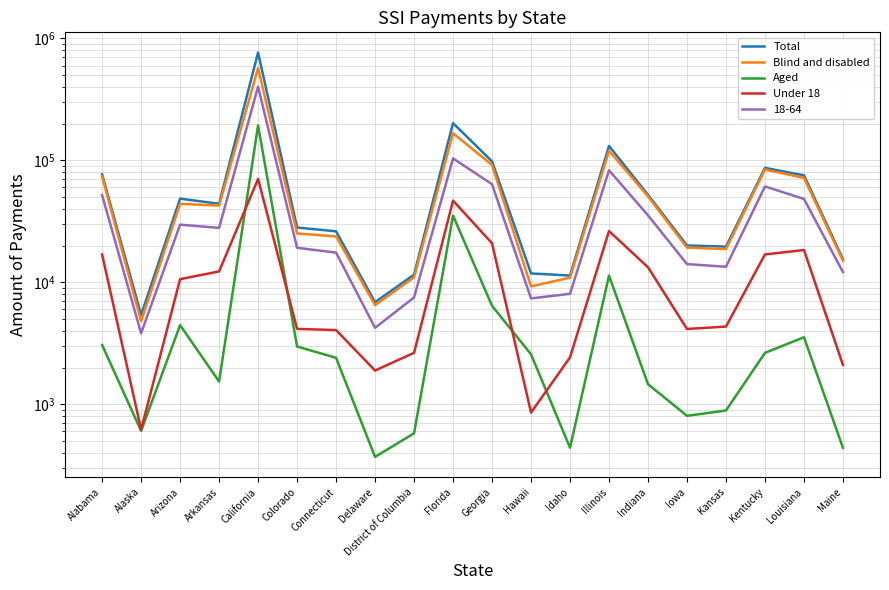

True or false: Total has a value of 33344 at Kansas.

False